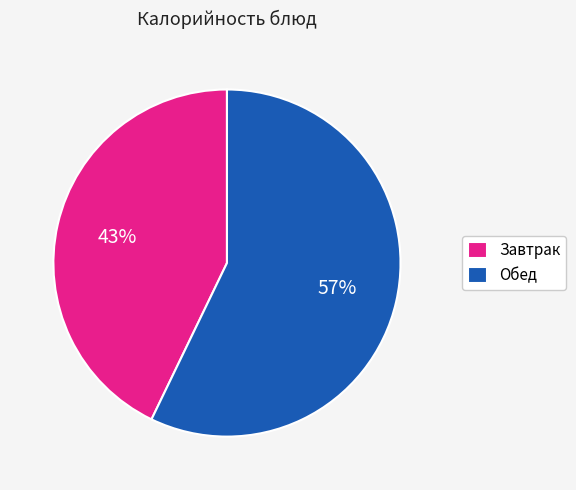

Count the number of slices in the pie.

2